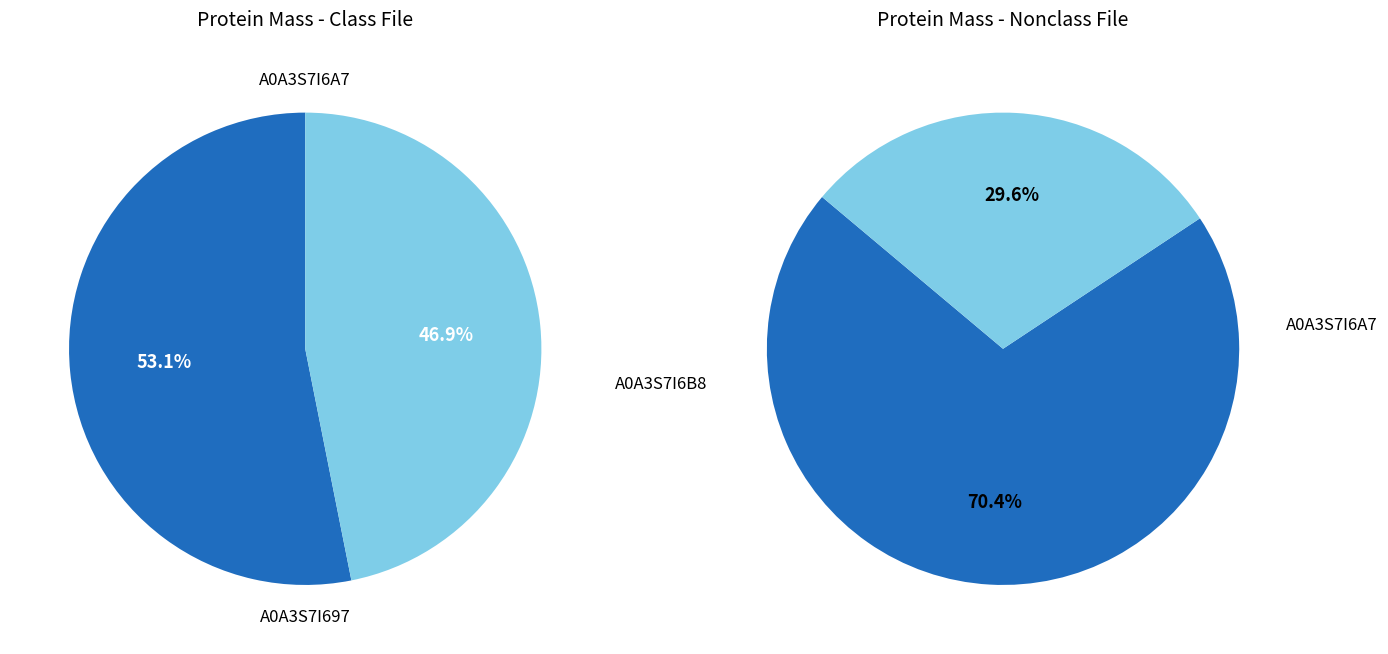

What is the smallest slice in the pie chart?

A0A3S7I6B8